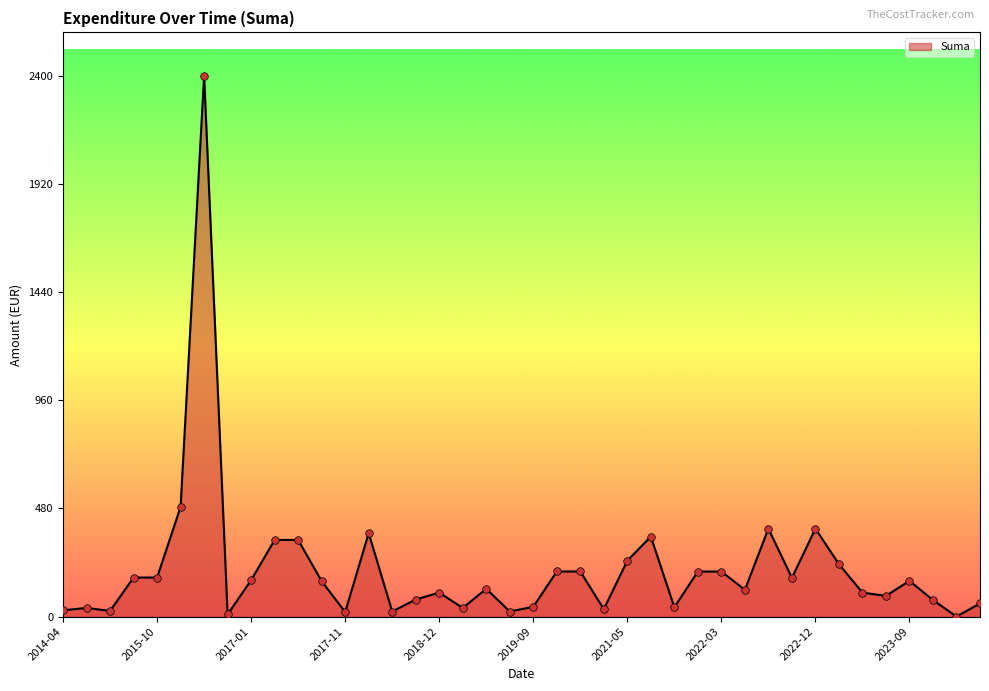

What is the greatest value displayed?

2400.0